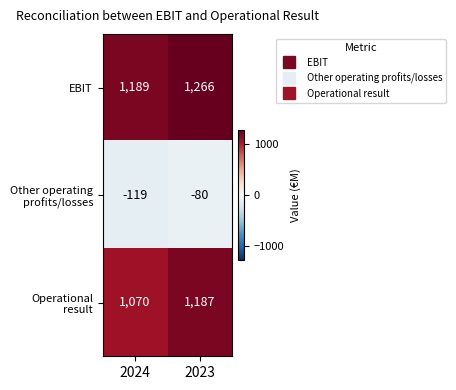

Is the value of EBIT at 2023 greater than the value of Operational result at 2024?

Yes